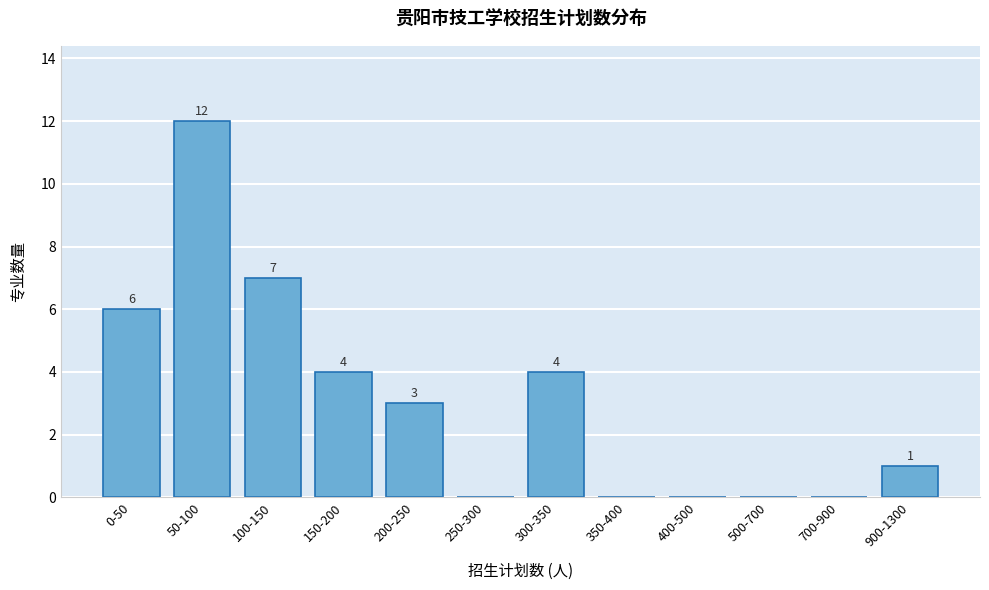

Reading left to right, extract all data points from this chart.

0-50=6	50-100=12	100-150=7	150-200=4	200-250=3	250-300=0	300-350=4	350-400=0	400-500=0	500-700=0	700-900=0	900-1300=1